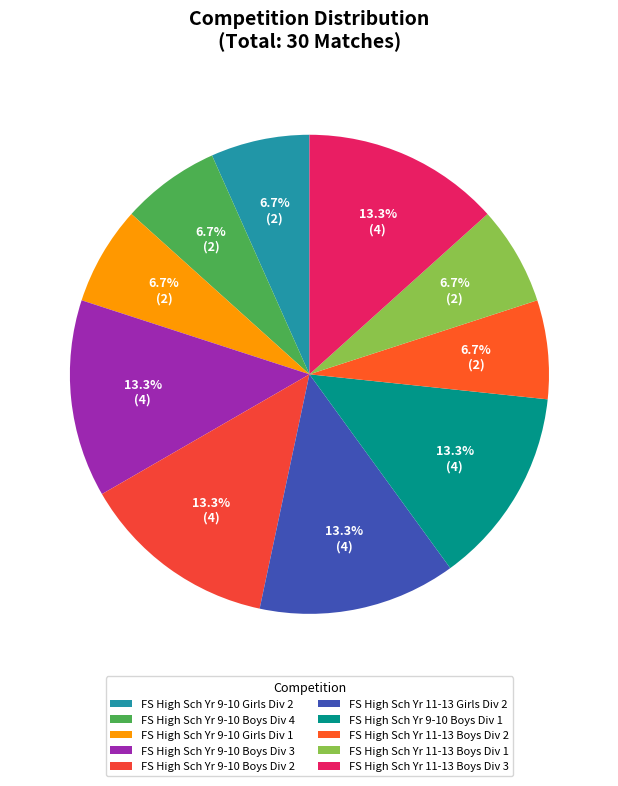

Is it true that FS High Sch Yr 11-13 Girls Div 2 is 20% of the pie?

False